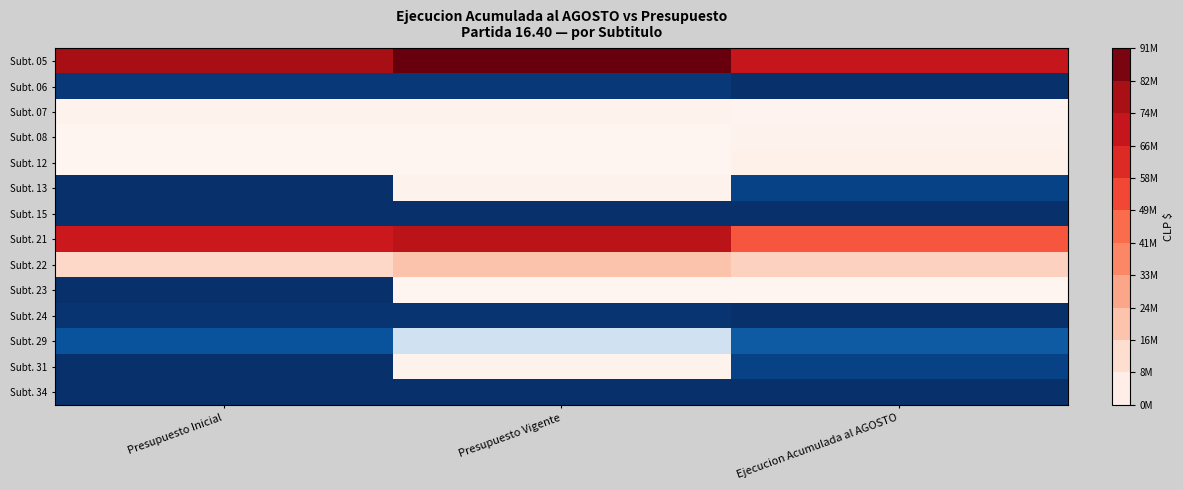

Which series has the largest total across all categories?

Subt. 05